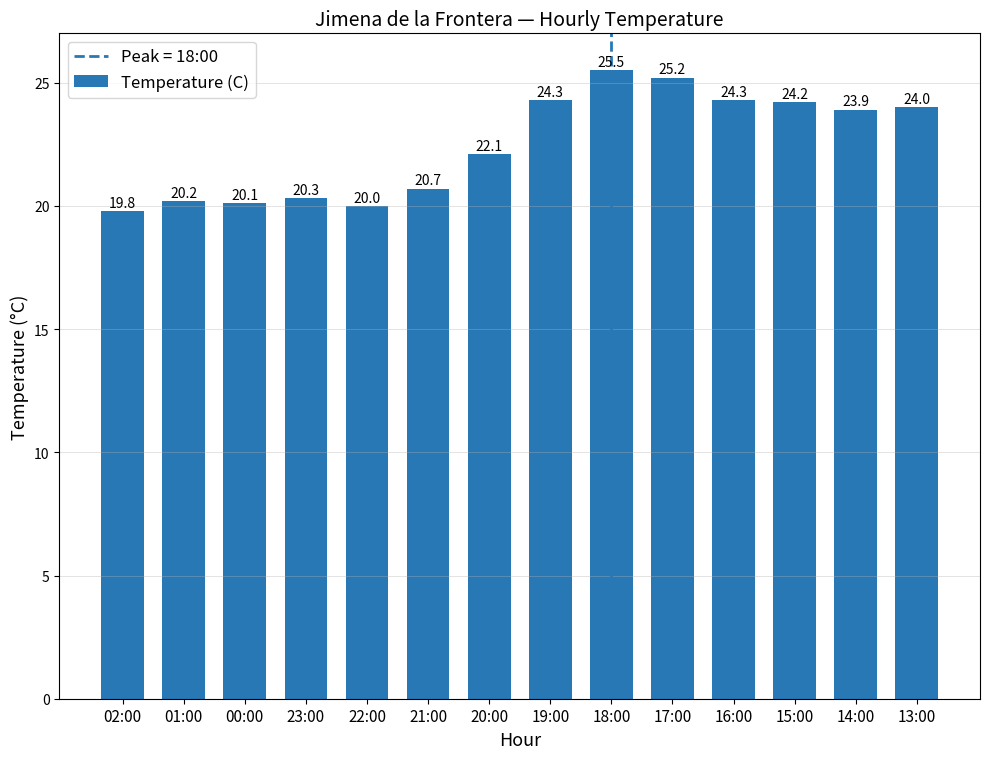

Count the number of categories in the chart.

14